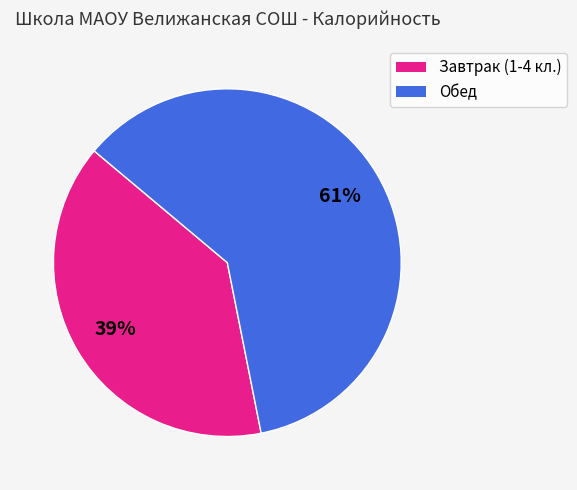

Which slice is the smallest?

Завтрак (1-4 кл.)